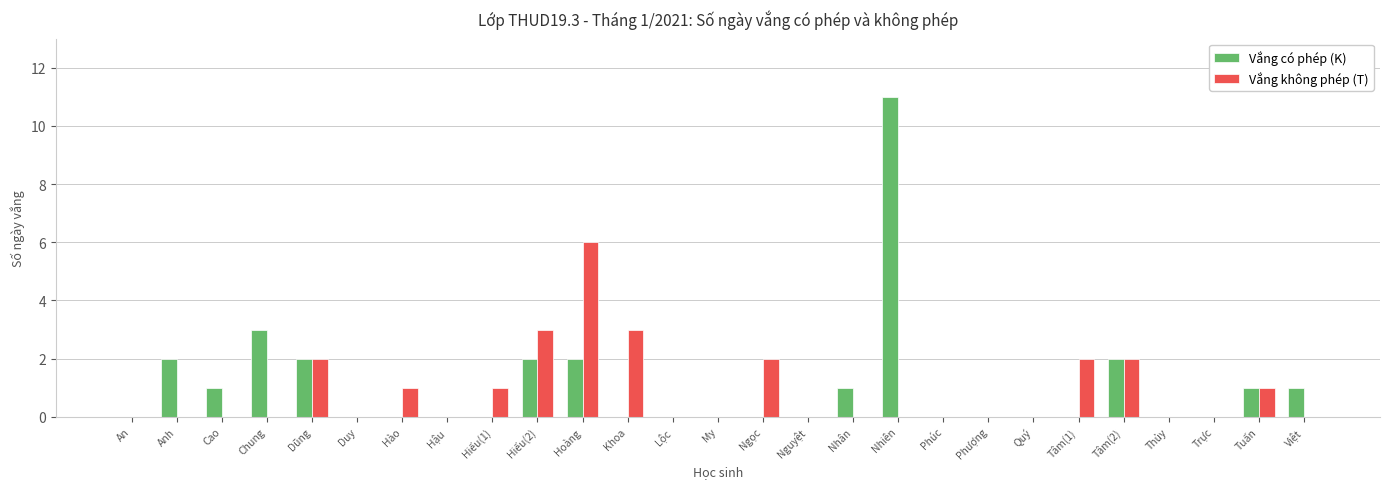

What is the average value of the Vắng có phép (K) series?

1